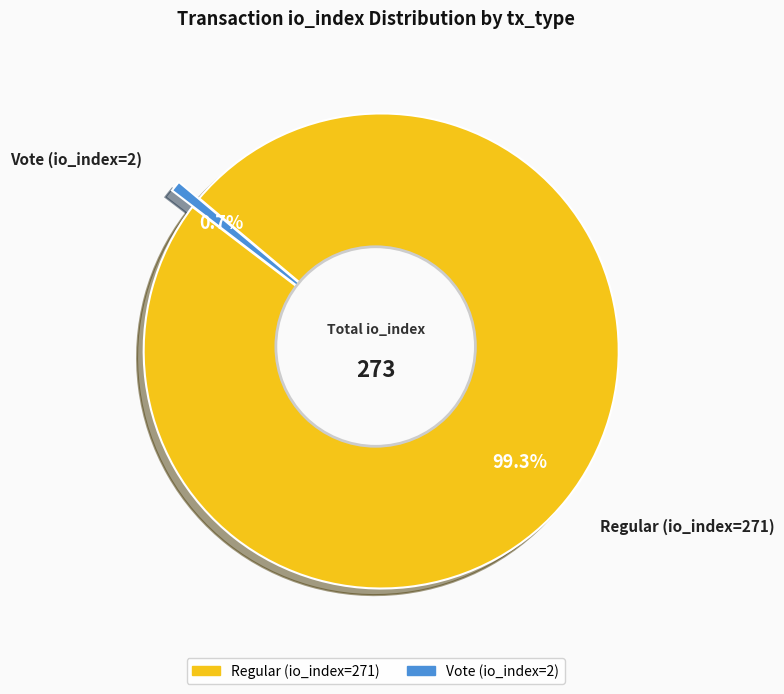

What percentage do Regular (io_index=271) and Vote (io_index=2) together represent?

100.0%